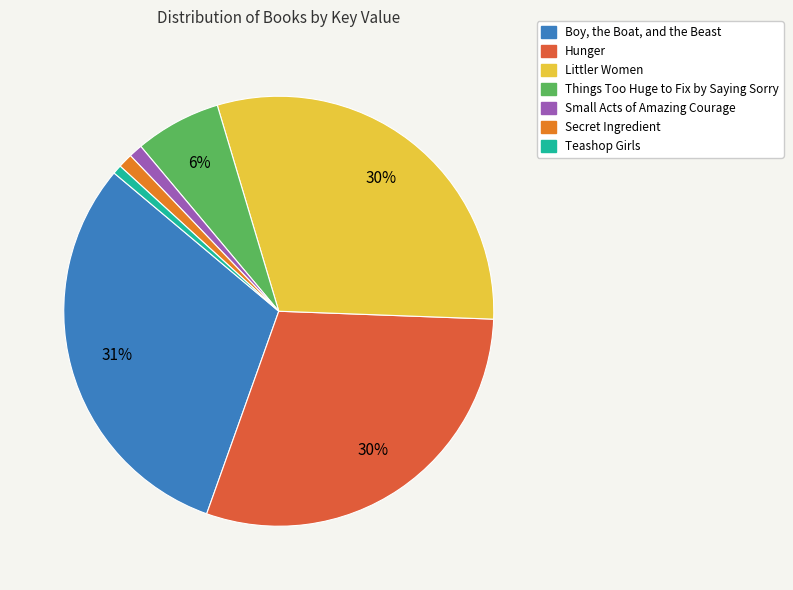

How many slices are in this pie chart?

7